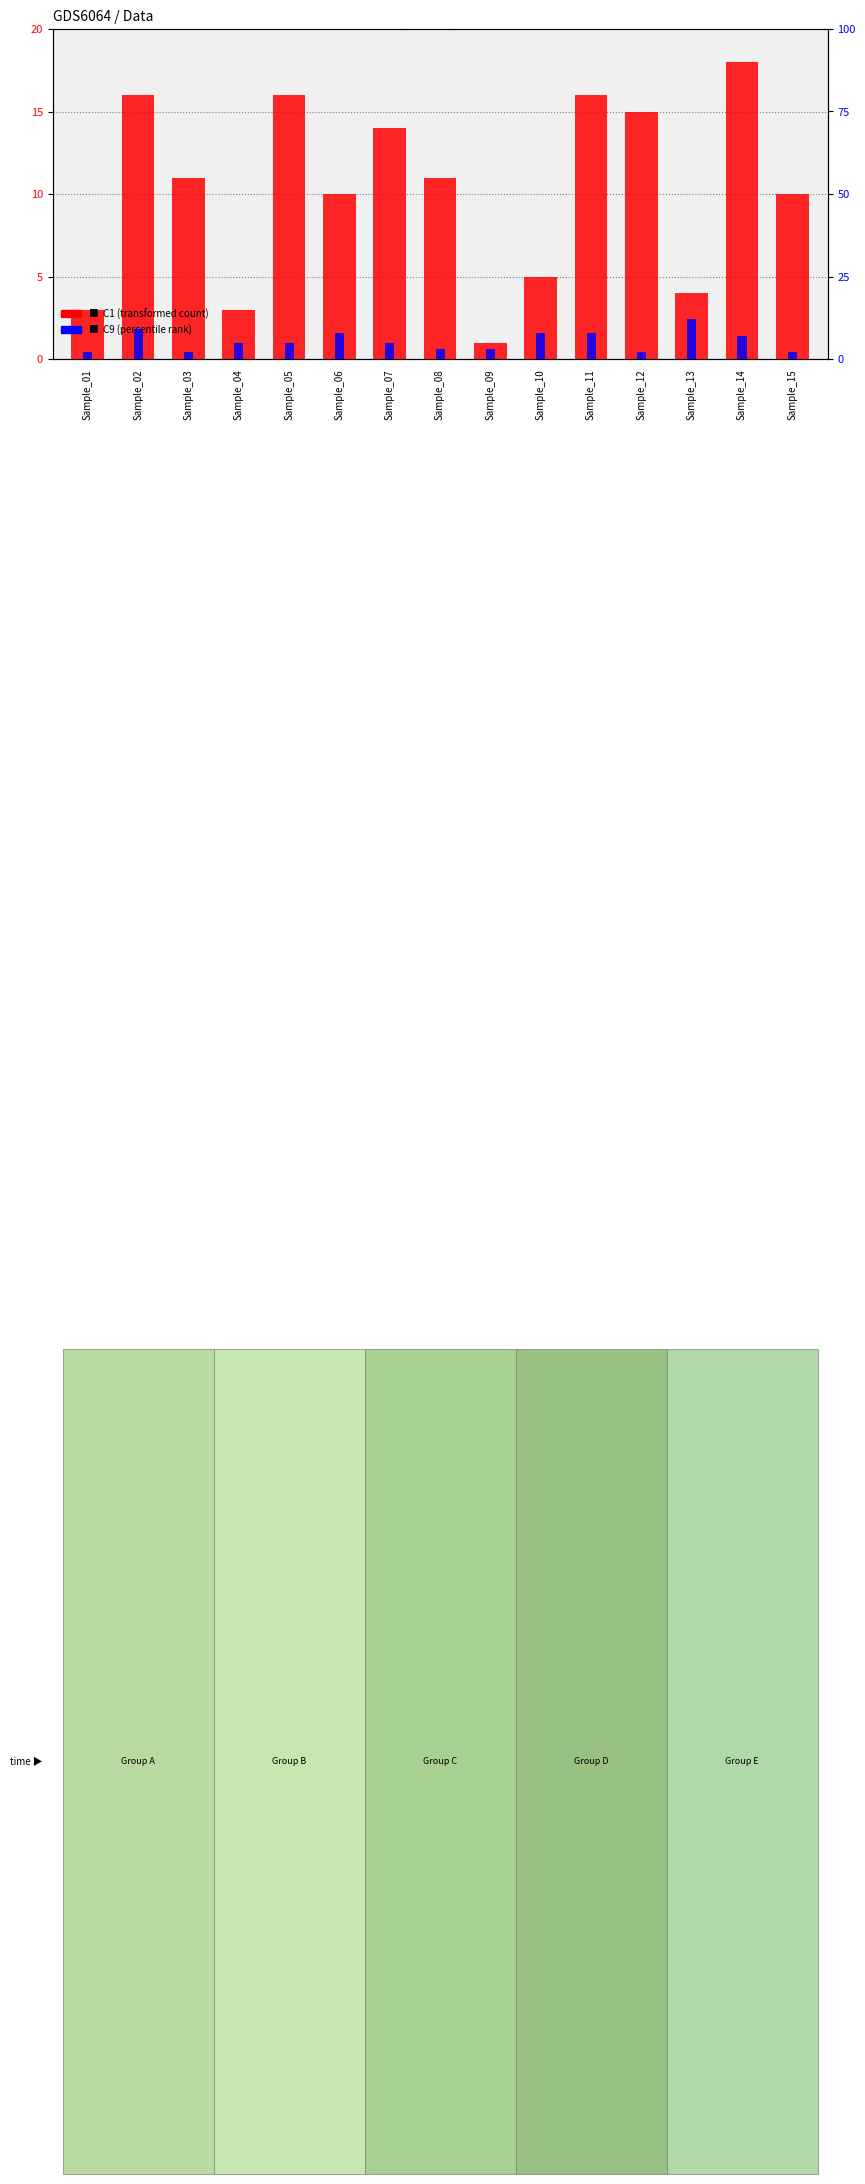

Which category has the highest value in the C1 (transformed count) series?

Sample_14